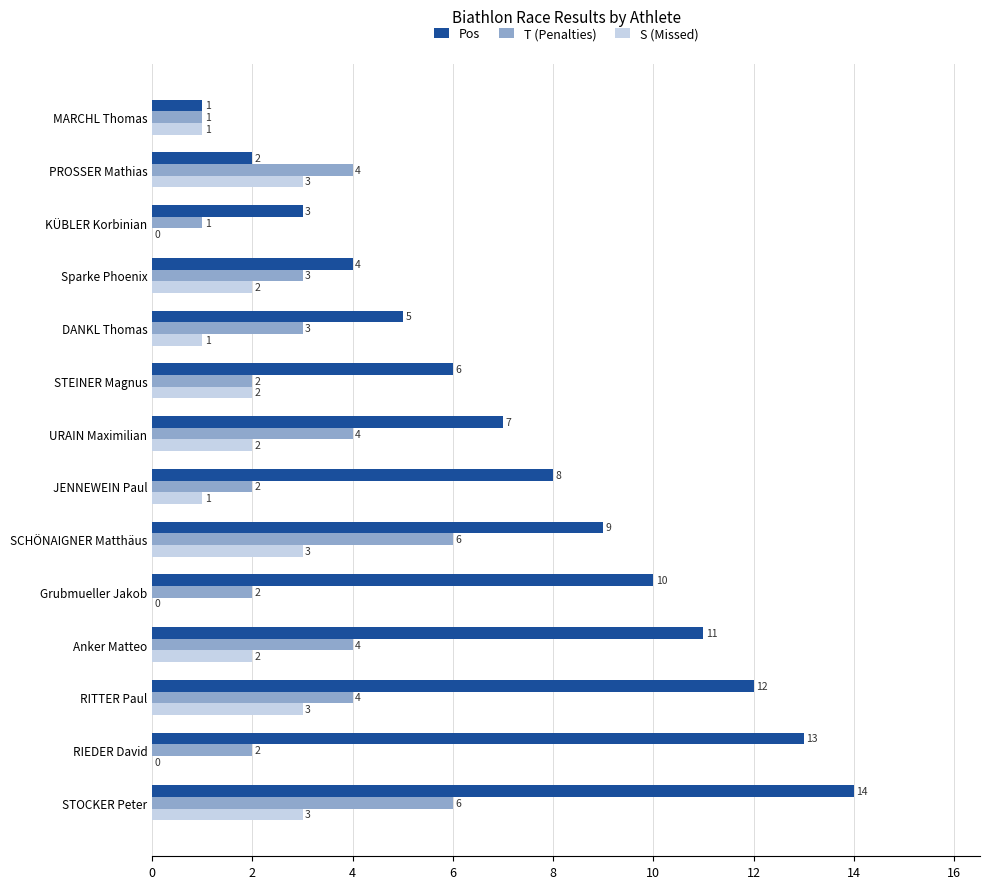

What is the maximum value shown in the chart?

14